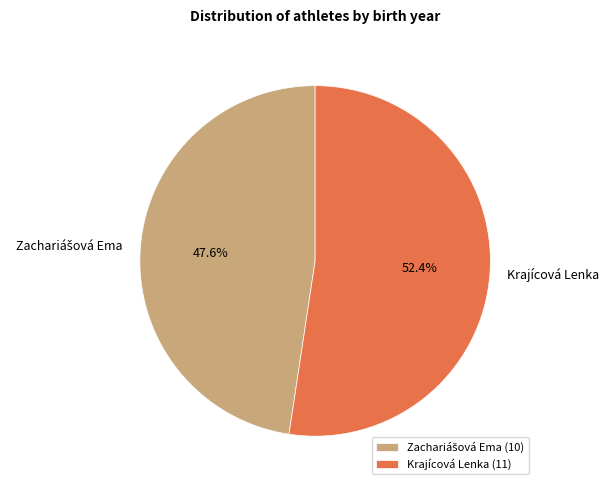

Count the number of slices in the pie.

2